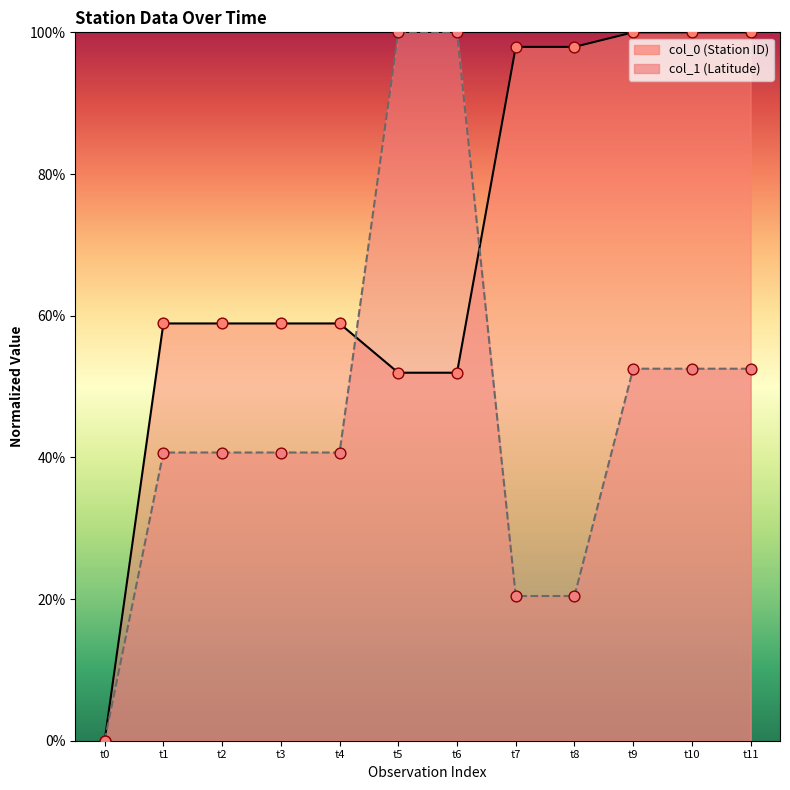

Which series has the largest total across all categories?

col_0 (Station ID)